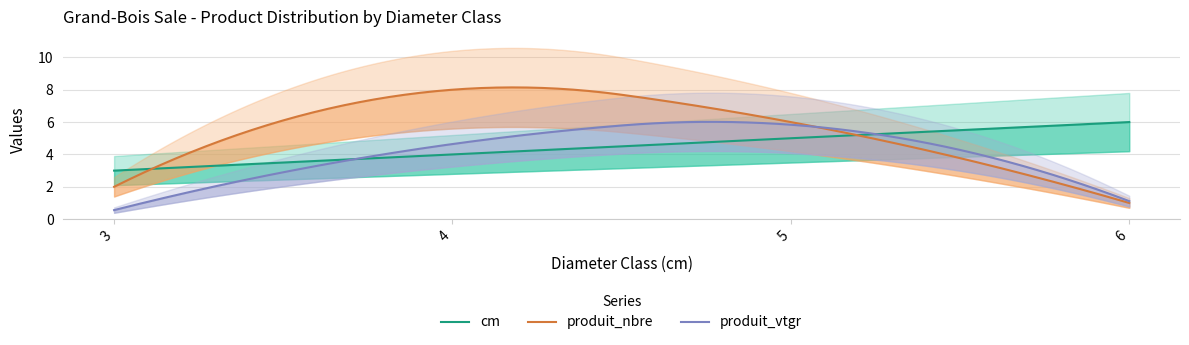

Reading left to right, what are all the values shown in this chart?

cm: 3.0	4.0	5.0	6.0
produit_nbre: 2.0	8.0	6.0	1.0
produit_vtgr: 0.6	4.6	5.8	1.1